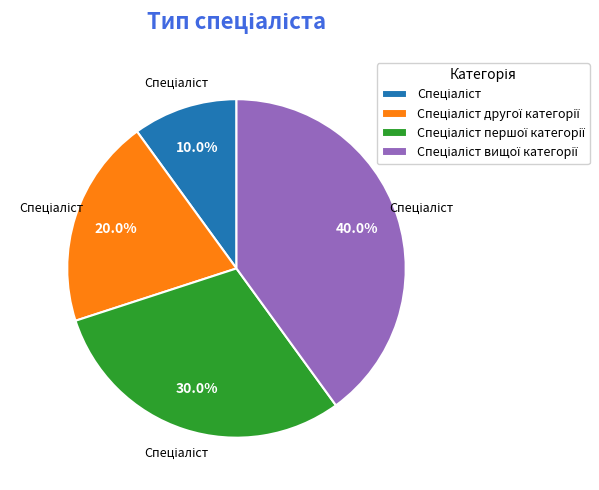

Is there any slice that represents more than half of the pie?

No